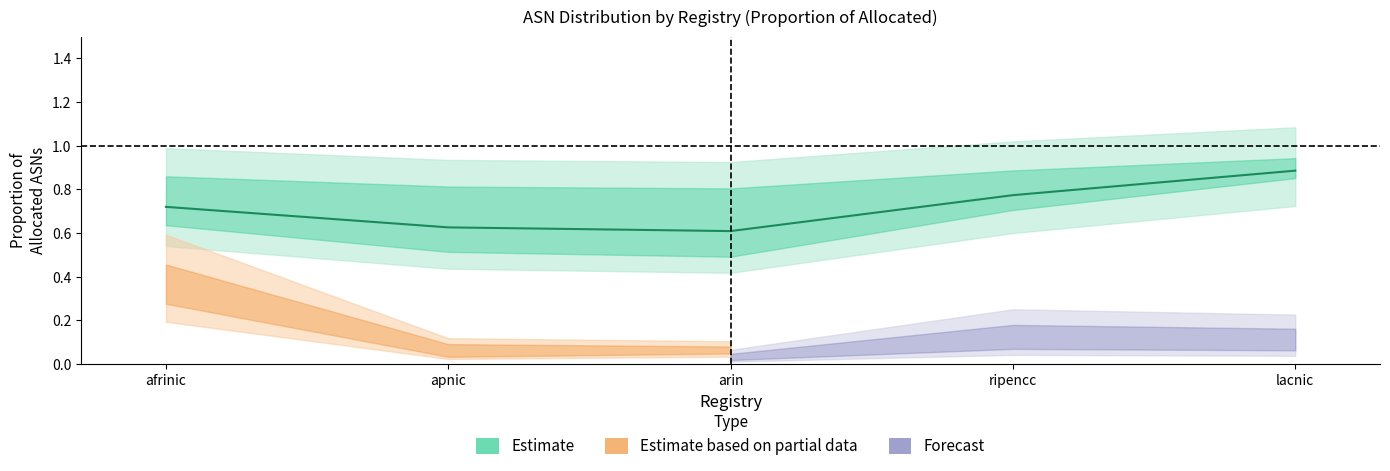

What is the difference between the maximum and minimum values?

0.3